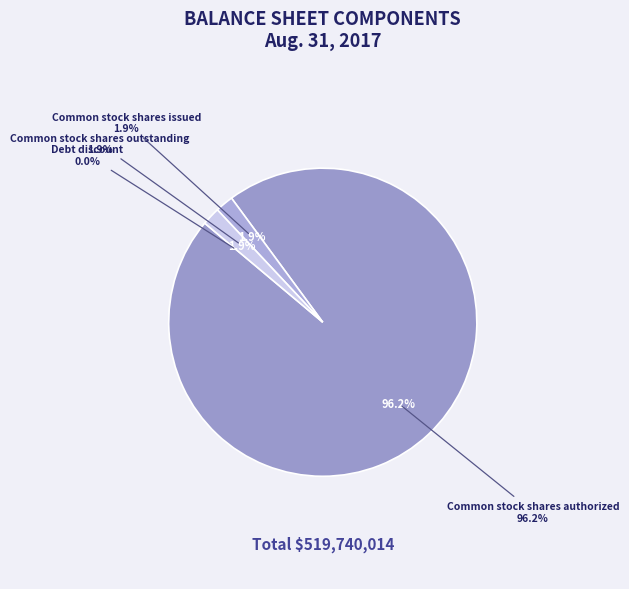

What is the majority slice?

Common stock shares authorized